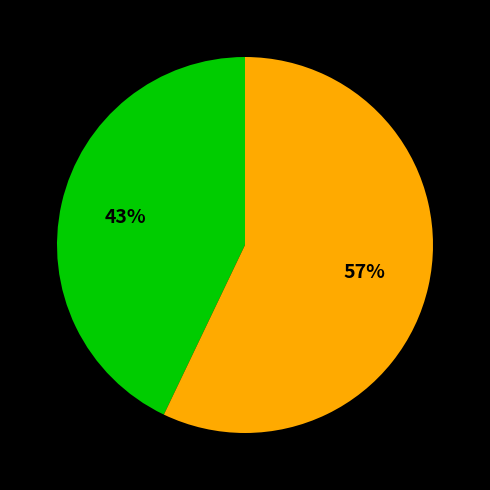

Is there any slice that represents more than half of the pie?

Yes